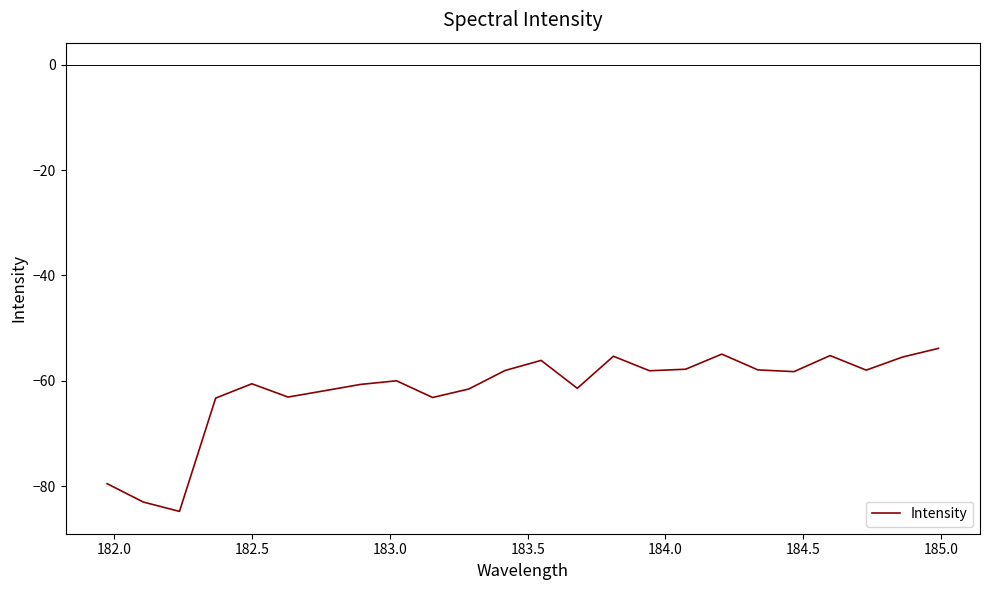

What is the maximum value shown in the chart?

-53.8